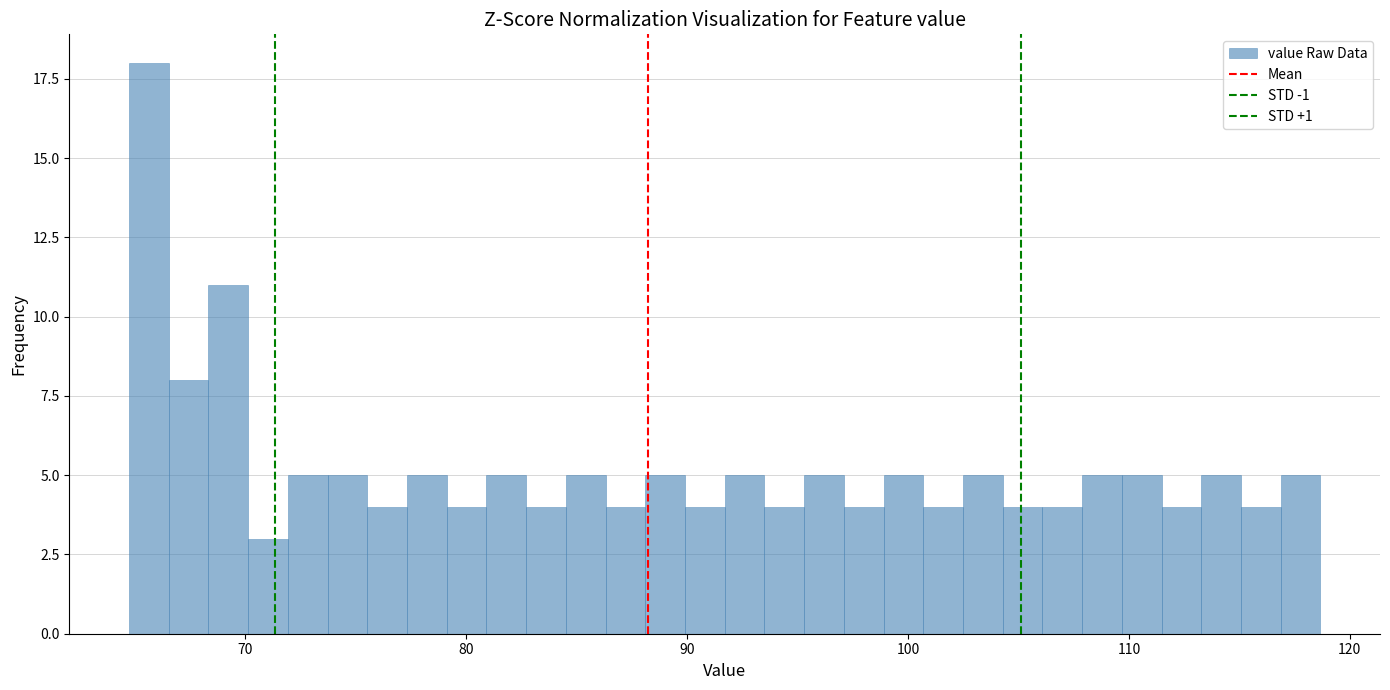

Around what value on the x-axis is the tallest bar? Give the approximate position of its centre, as read against the axis.

66